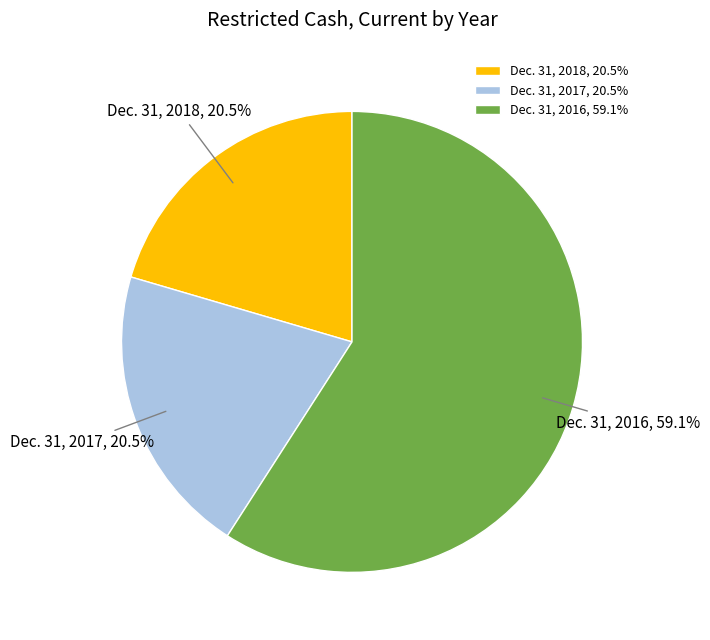

What is the majority slice?

Dec. 31, 2016